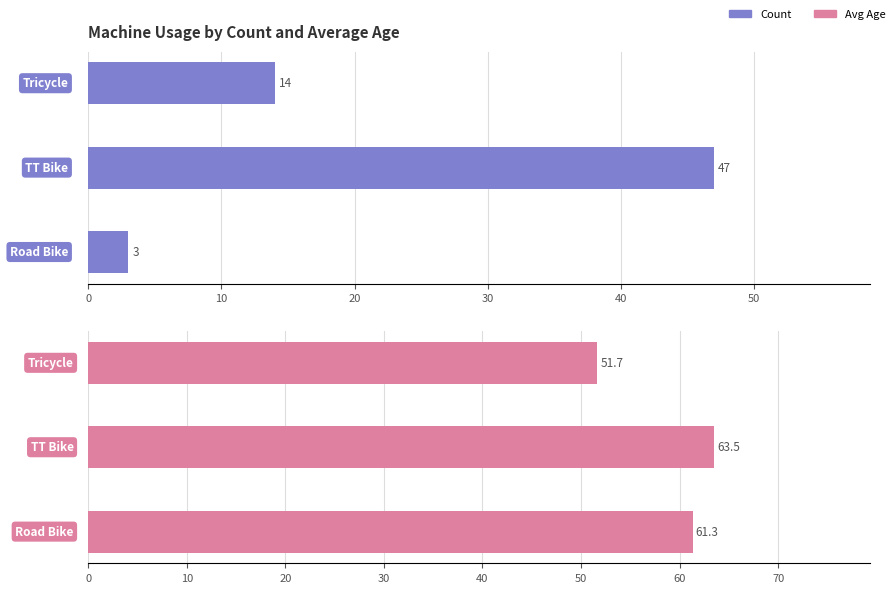

What is the highest value of the Avg Age series?

63.5